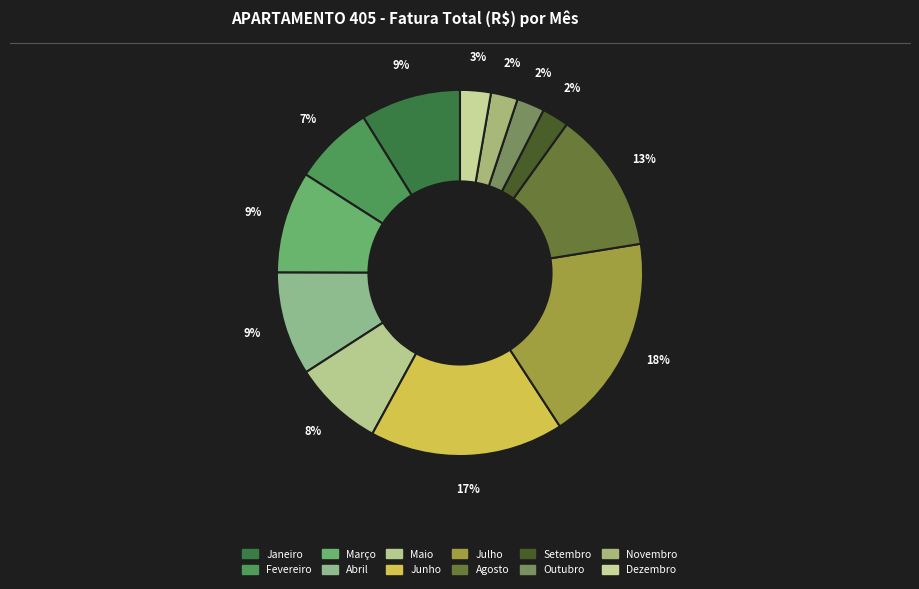

What is the smallest slice in the pie chart?

Setembro